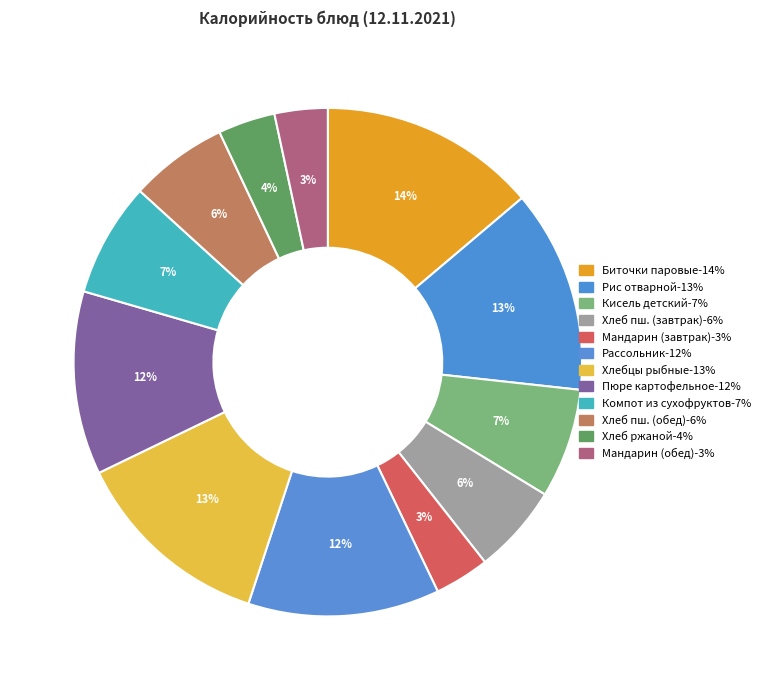

Is there any slice that represents more than half of the pie?

No